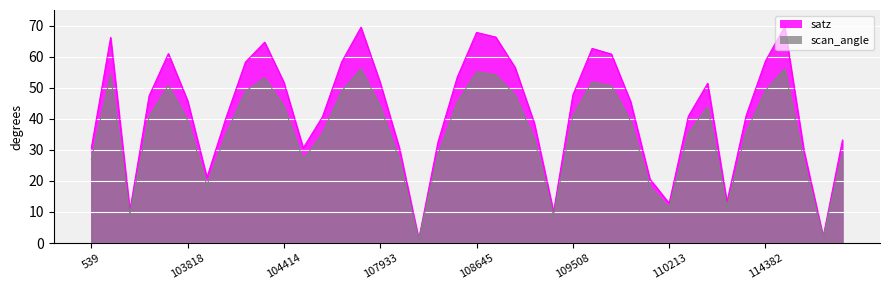

Is the value of scan_angle at 114617 greater than the value of satz at 103338?

Yes